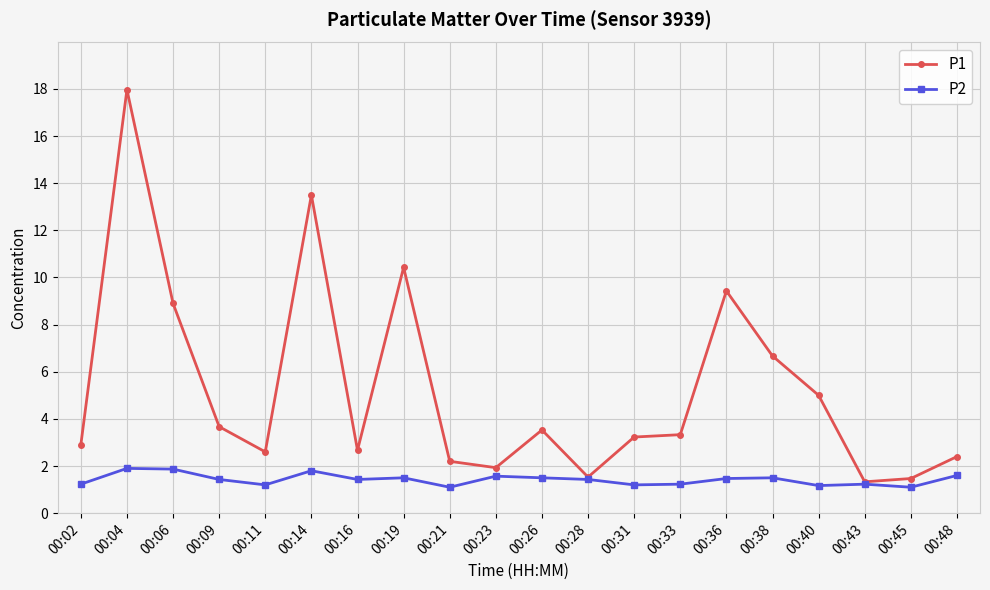

Between 00:23 and 00:48, which series saw the biggest shift?

P1